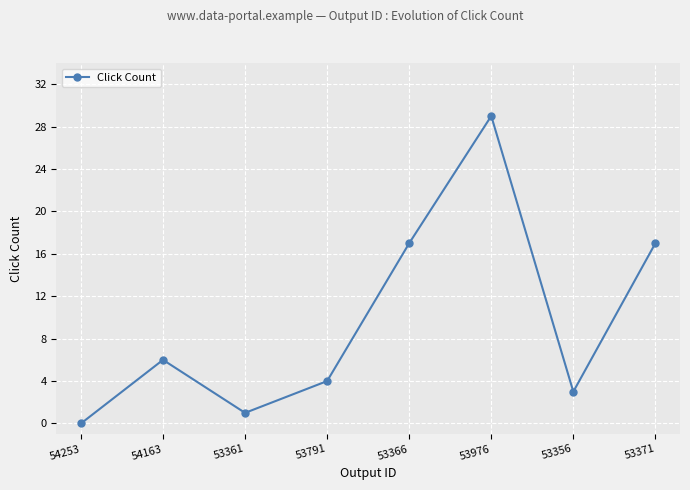

What is the ratio of the value at 53976 to the value at 53791?

7.2